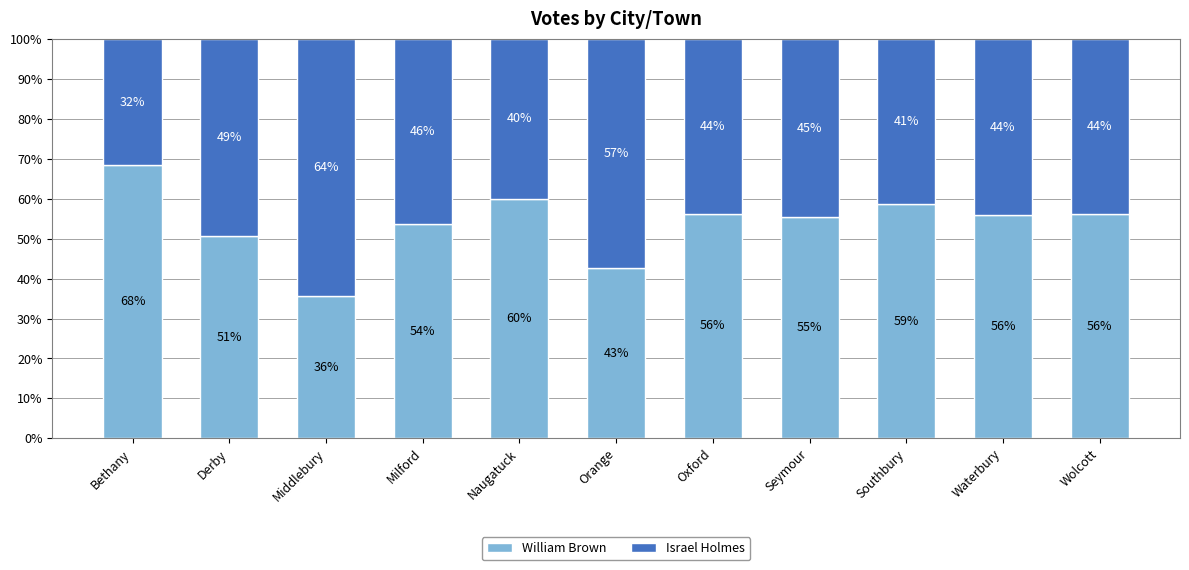

How many bars are there in total?

11